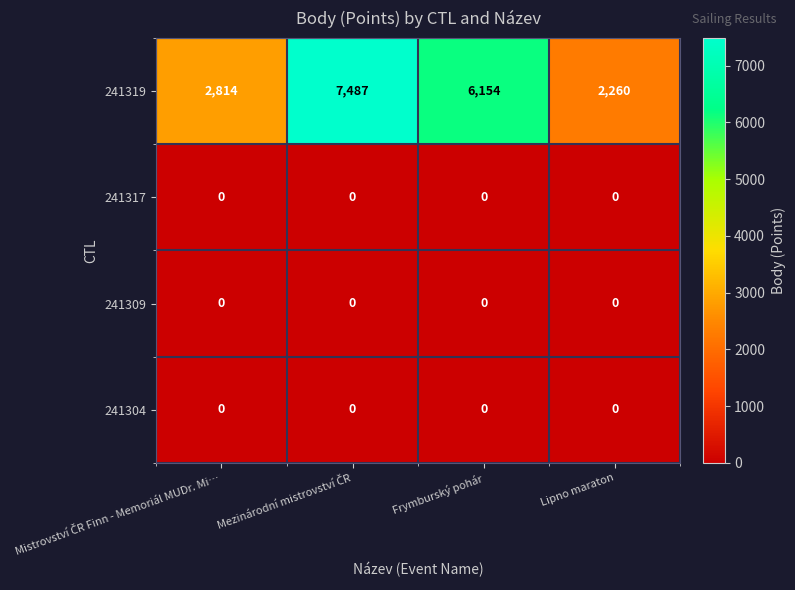

Reading left to right, what are all the values shown in this chart?

241319: 2814	7487	6154	2260
241317: 0	0	0	0
241309: 0	0	0	0
241304: 0	0	0	0